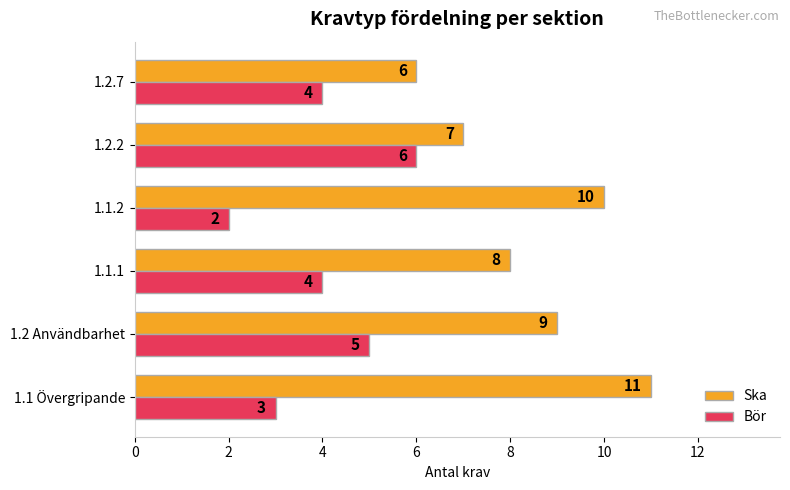

What is the total value across all series at 1.2.7?

10